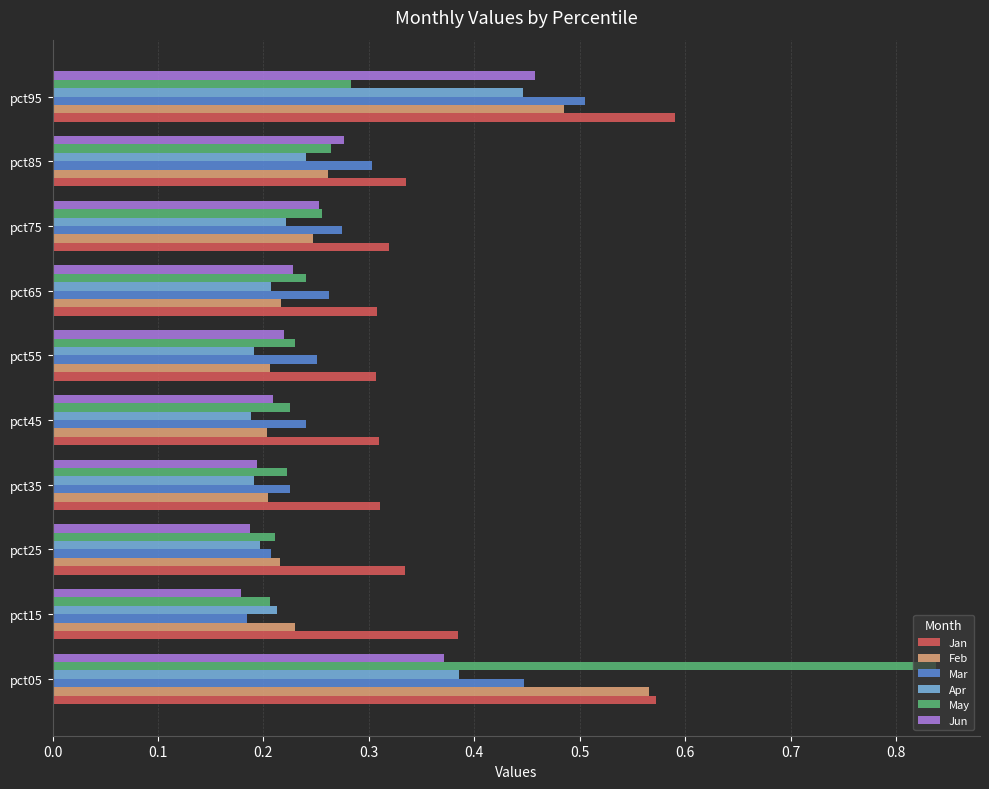

Count the Apr values in the range 0 to 1.

10